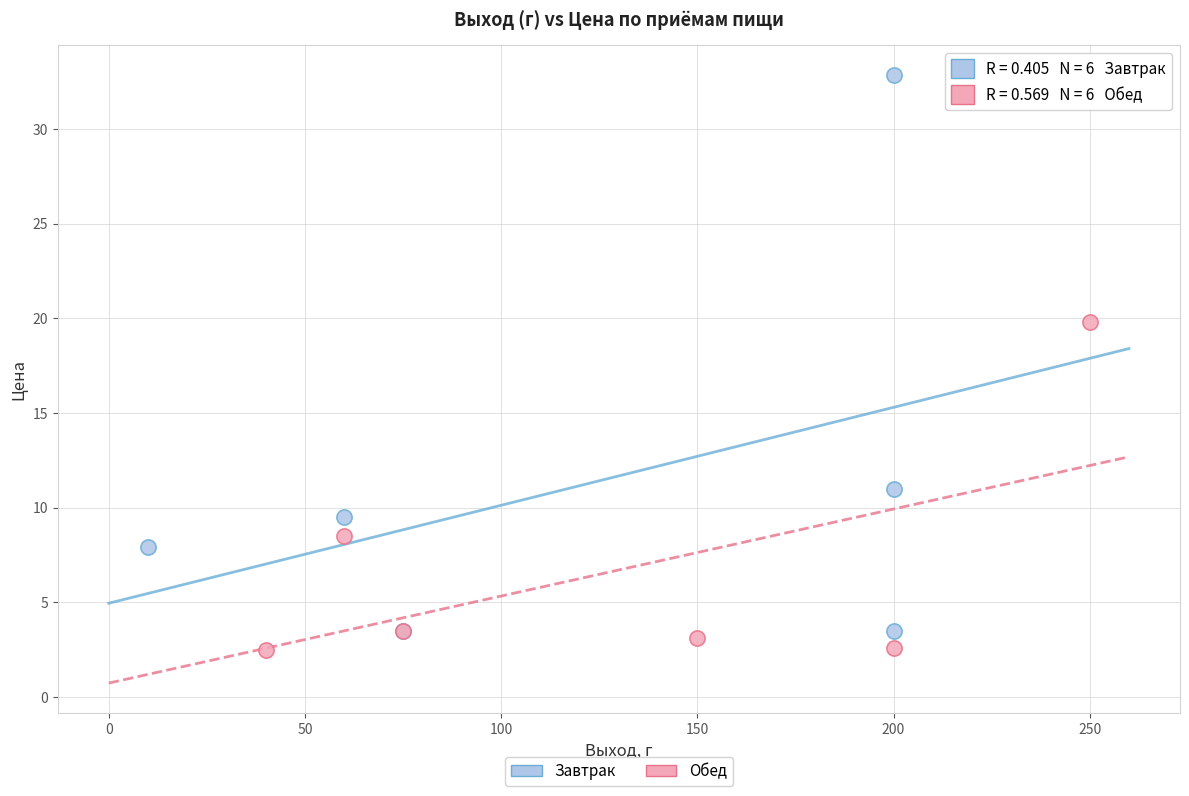

Which series has the widest spread of Y values?

Завтрак